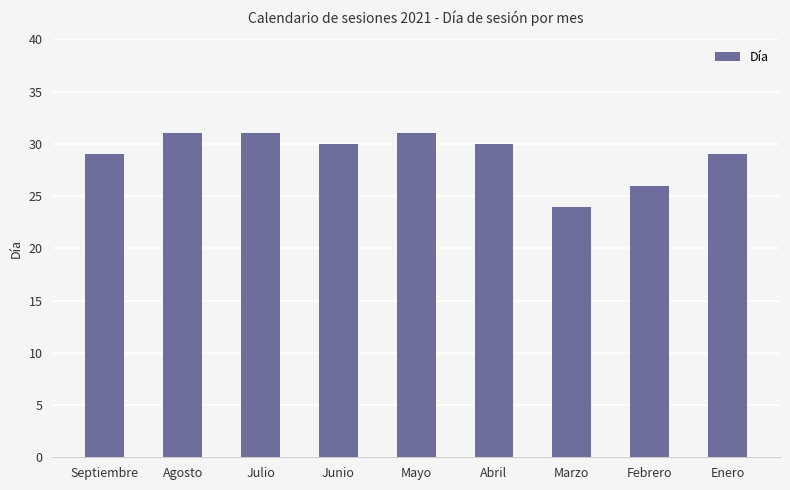

What is the sum of all values?

261